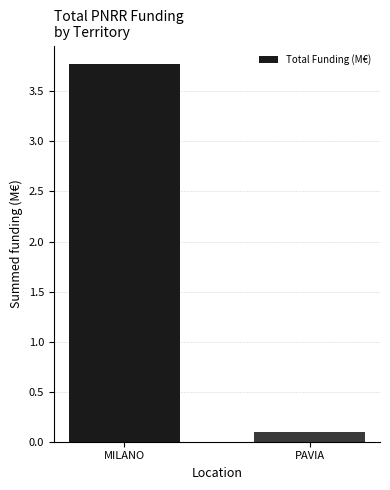

List the labels in order of value, largest first.

MILANO, PAVIA